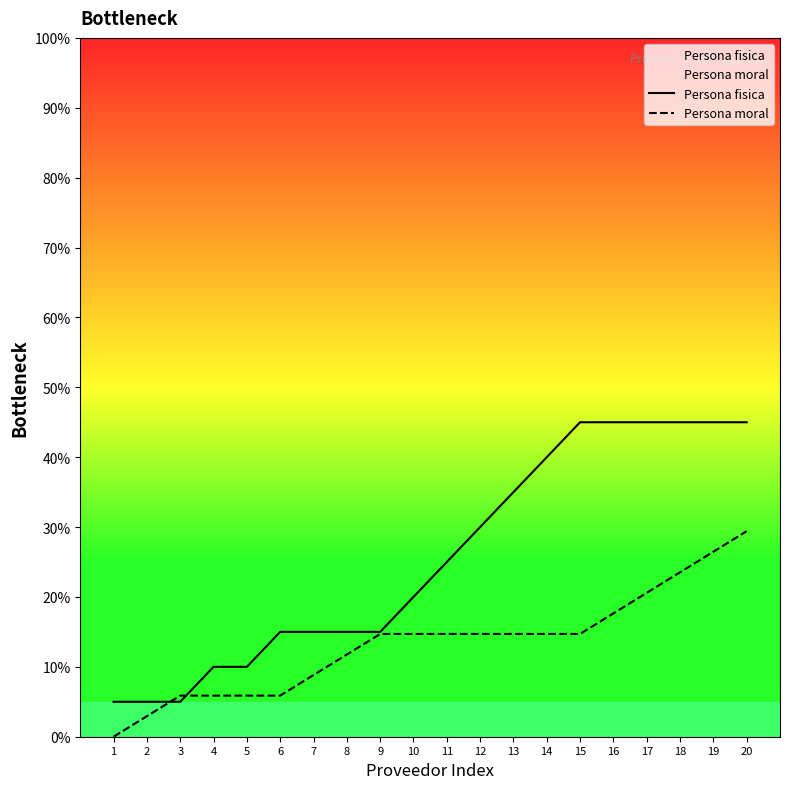

Rank the categories by Persona moral value from lowest to highest.

1, 2, 3, 4, 5, 6, 7, 8, 9, 10, 11, 12, 13, 14, 15, 16, 17, 18, 19, 20